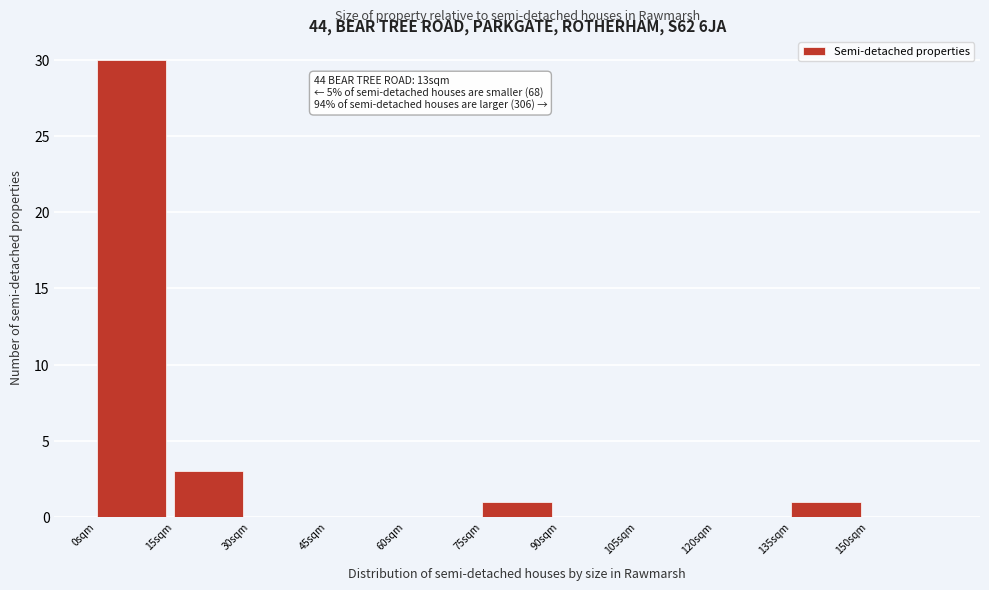

Over which range of the x-axis is the bar tallest?

0 to 15